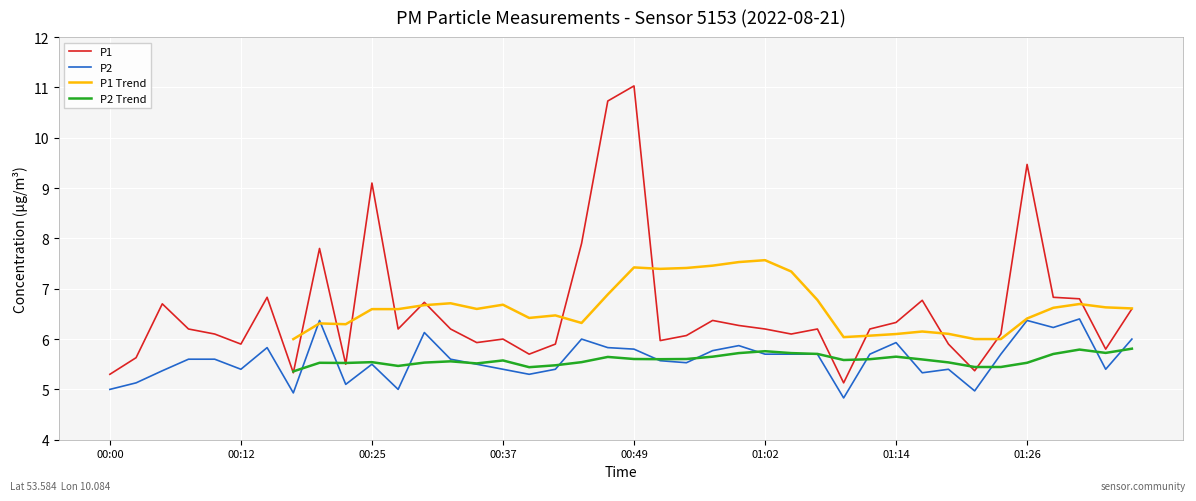

How many data points does each series have?

40